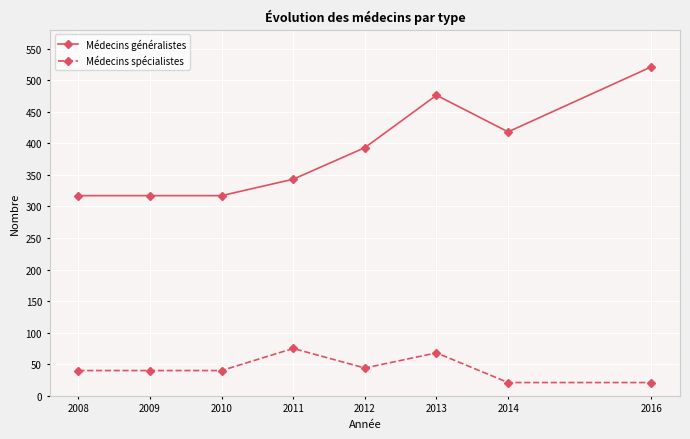

True or false: Médecins spécialistes has more than 0 interior local peaks.

True